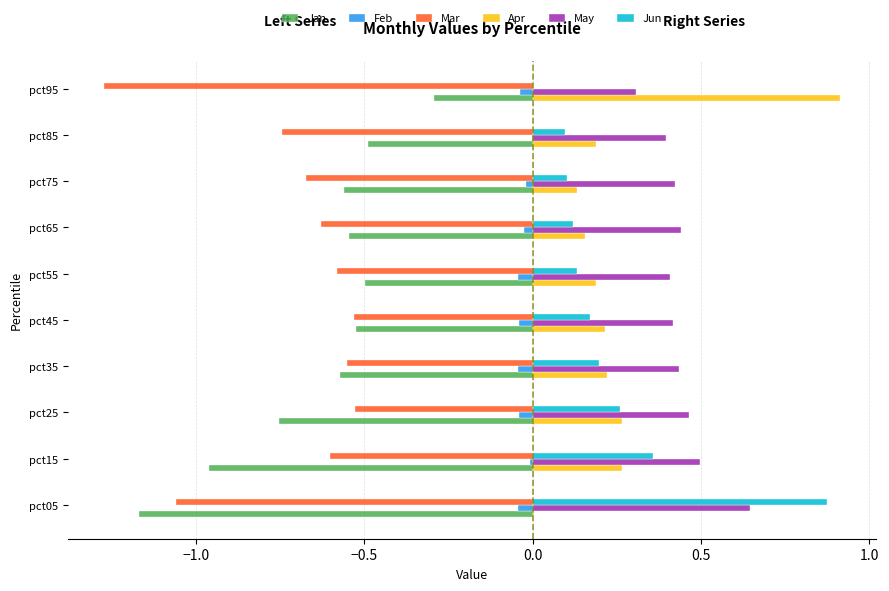

What is the sum of all Feb values?

-0.3